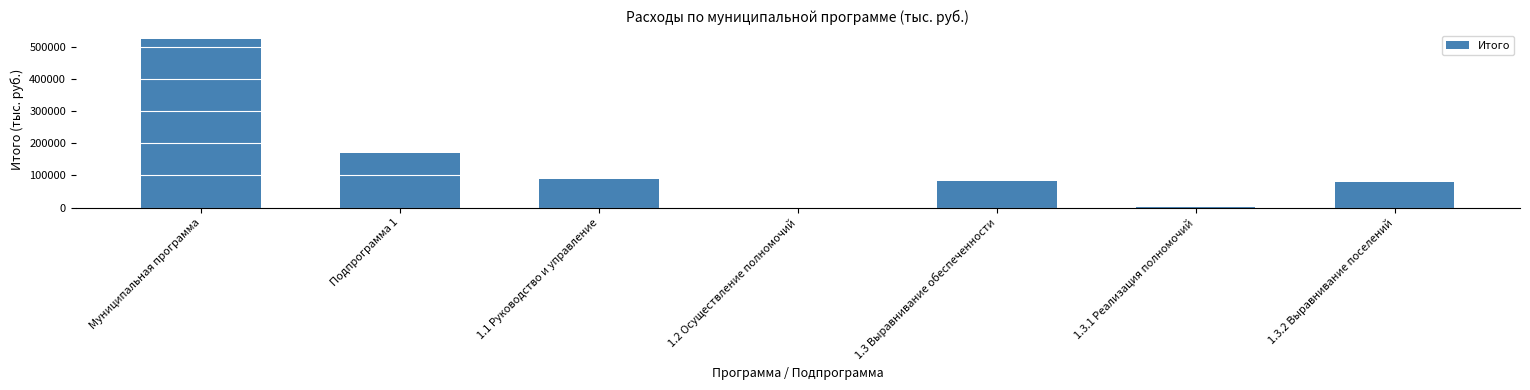

What is the change in value from Подпрограмма 1 to 1.3 Выравнивание обеспеченности?

-89996.9